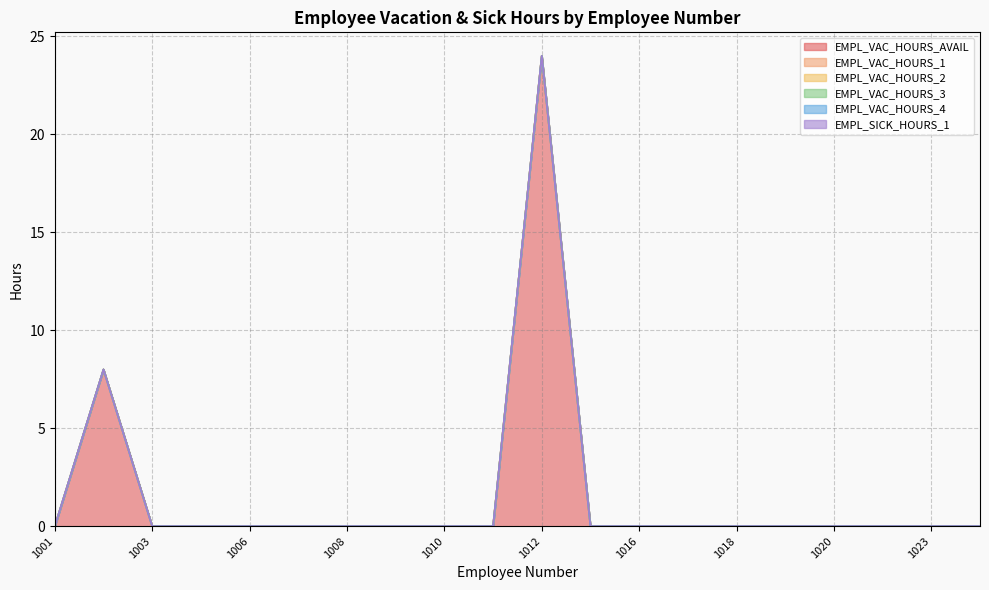

Between 1002 and 1011, which series saw the biggest shift?

EMPL_VAC_HOURS_AVAIL